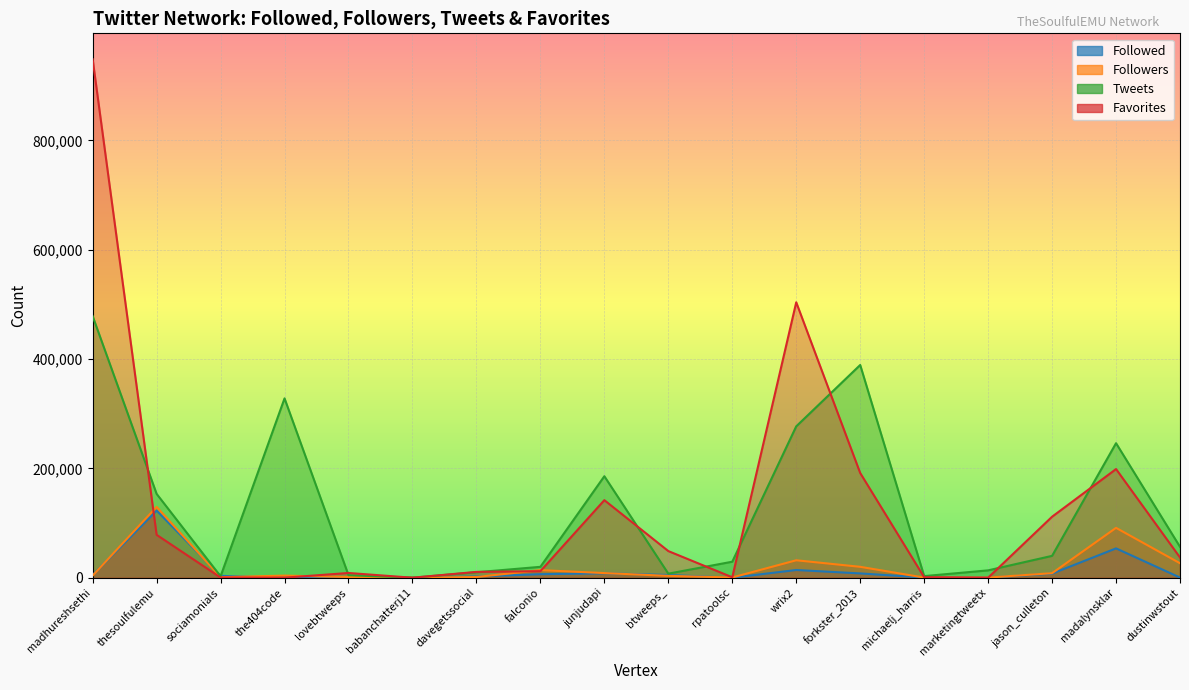

Is the value of Favorites at sociamonials greater than the value of Followers at forkster_2013?

No